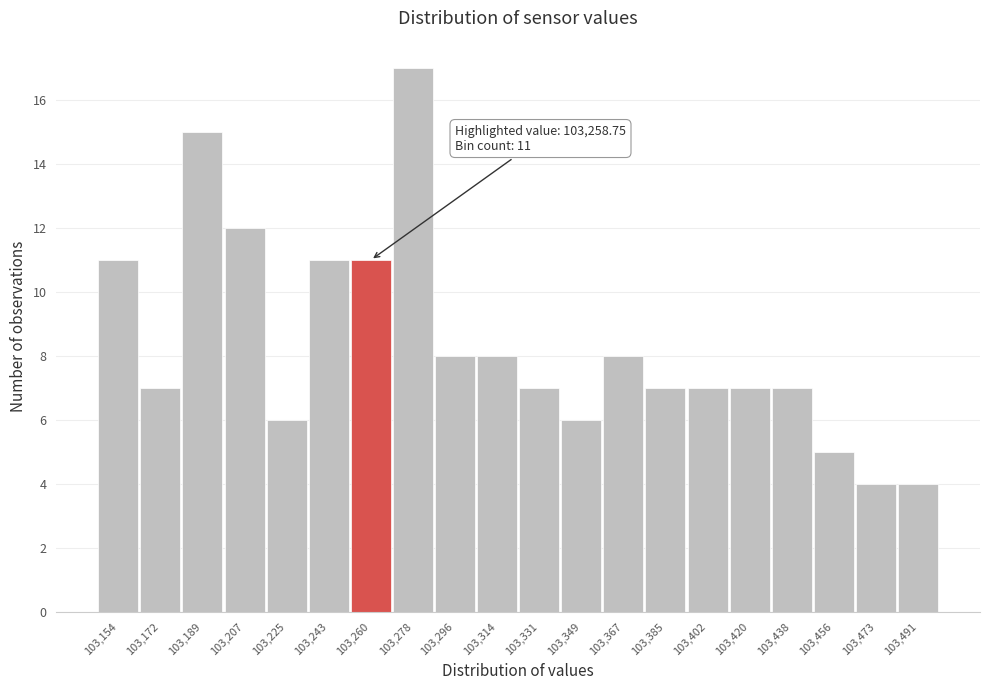

Which range on the x-axis has the tallest bar?

103270 to 103288